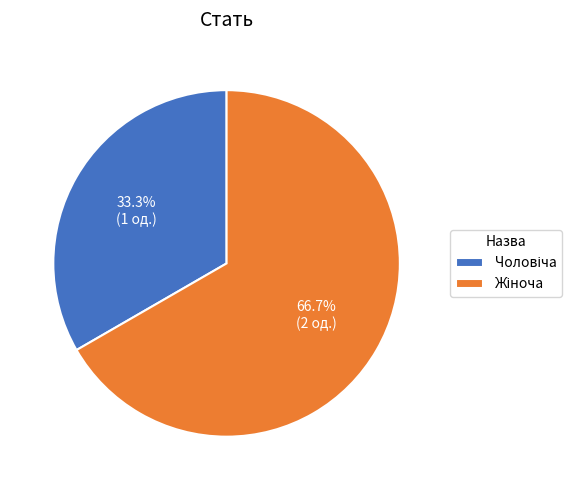

Is there a majority slice in this chart?

Yes